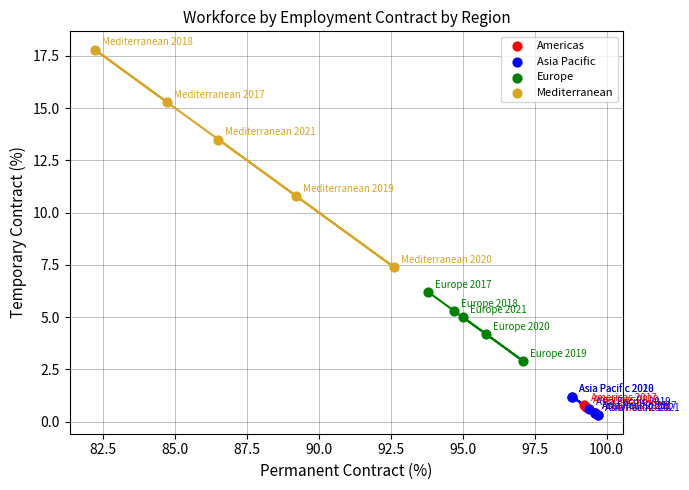

Which series has the widest spread of Y values?

Mediterranean